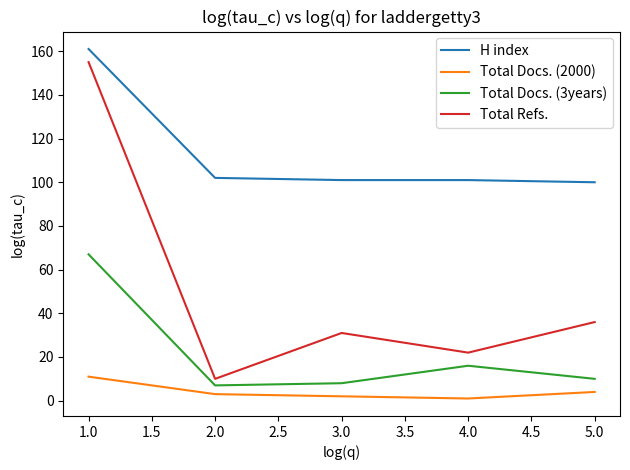

The value of Total Refs. at 5.0 is 36. True or false?

True